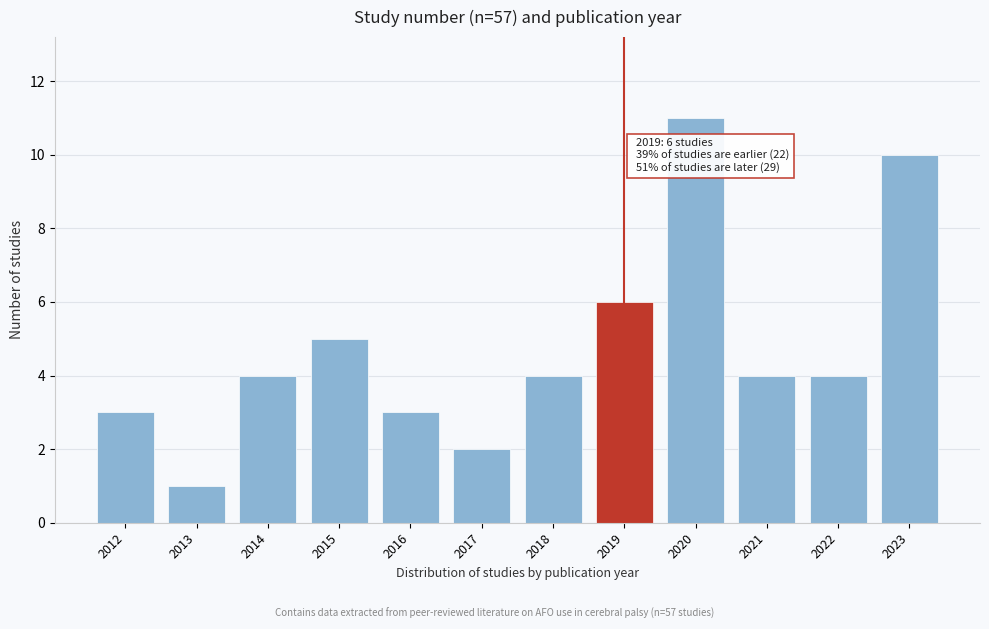

Reading left to right, list all the values displayed in this chart.

2012=3	2013=1	2014=4	2015=5	2016=3	2017=2	2018=4	2019=6	2020=11	2021=4	2022=4	2023=10